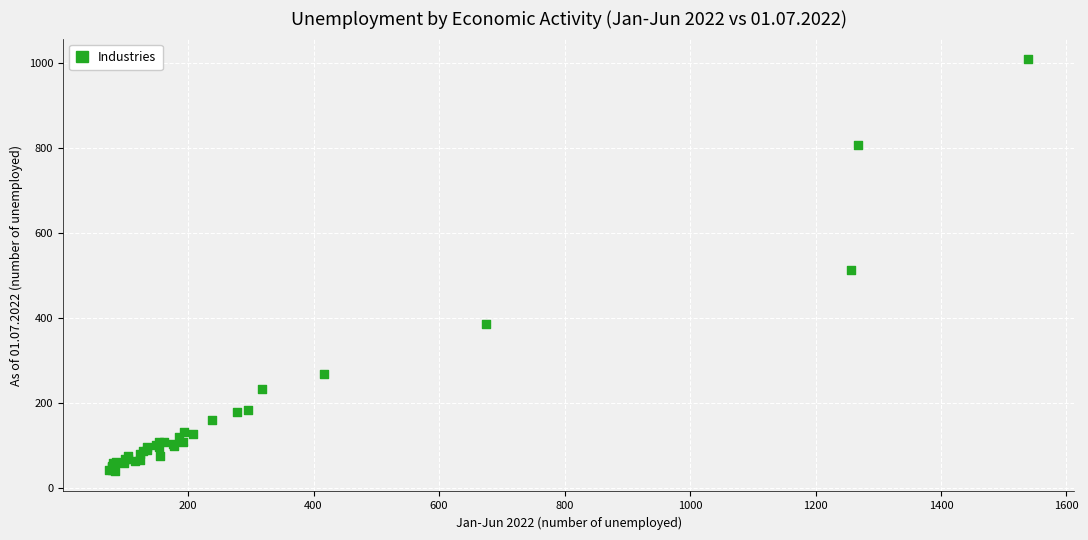

What Y value in the scatter plot is closest to 525?

514